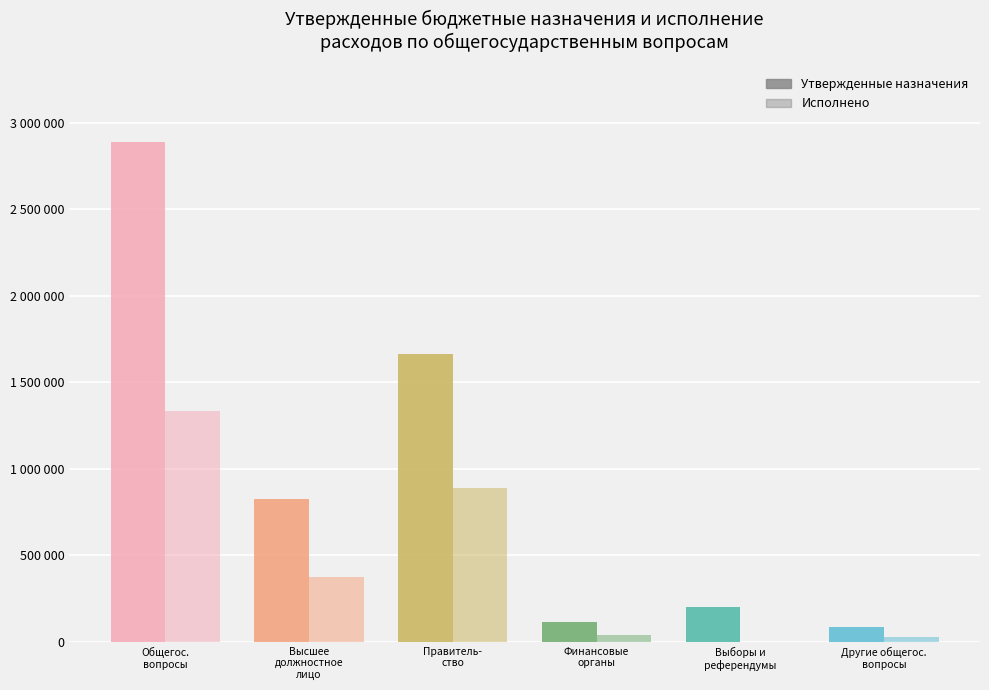

Are the bars grouped side by side (vs. stacked)?

Yes